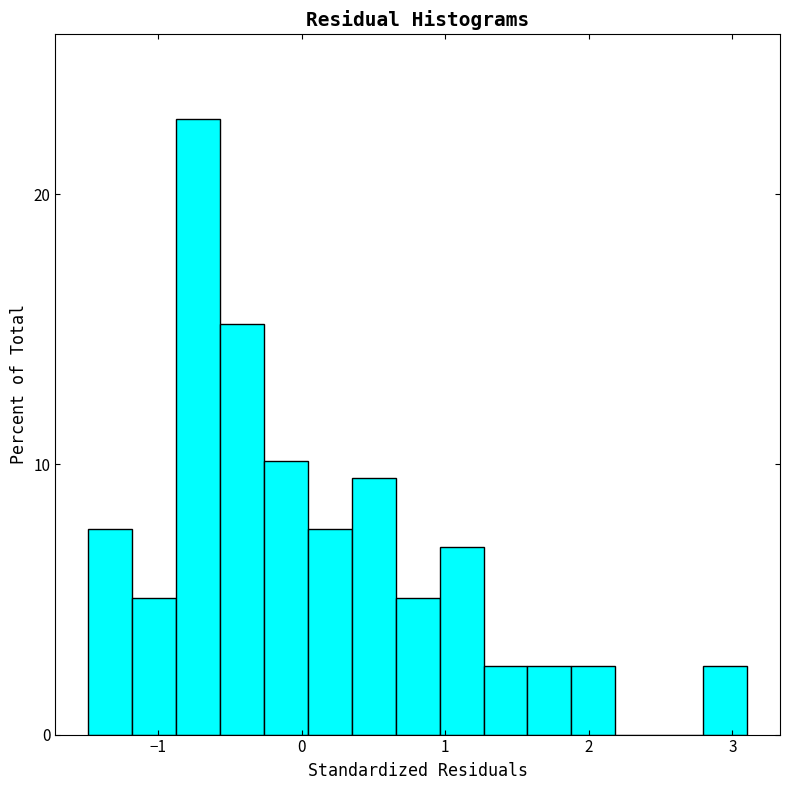

Read against the x-axis, roughly where is the centre of the tallest bar?

-0.7